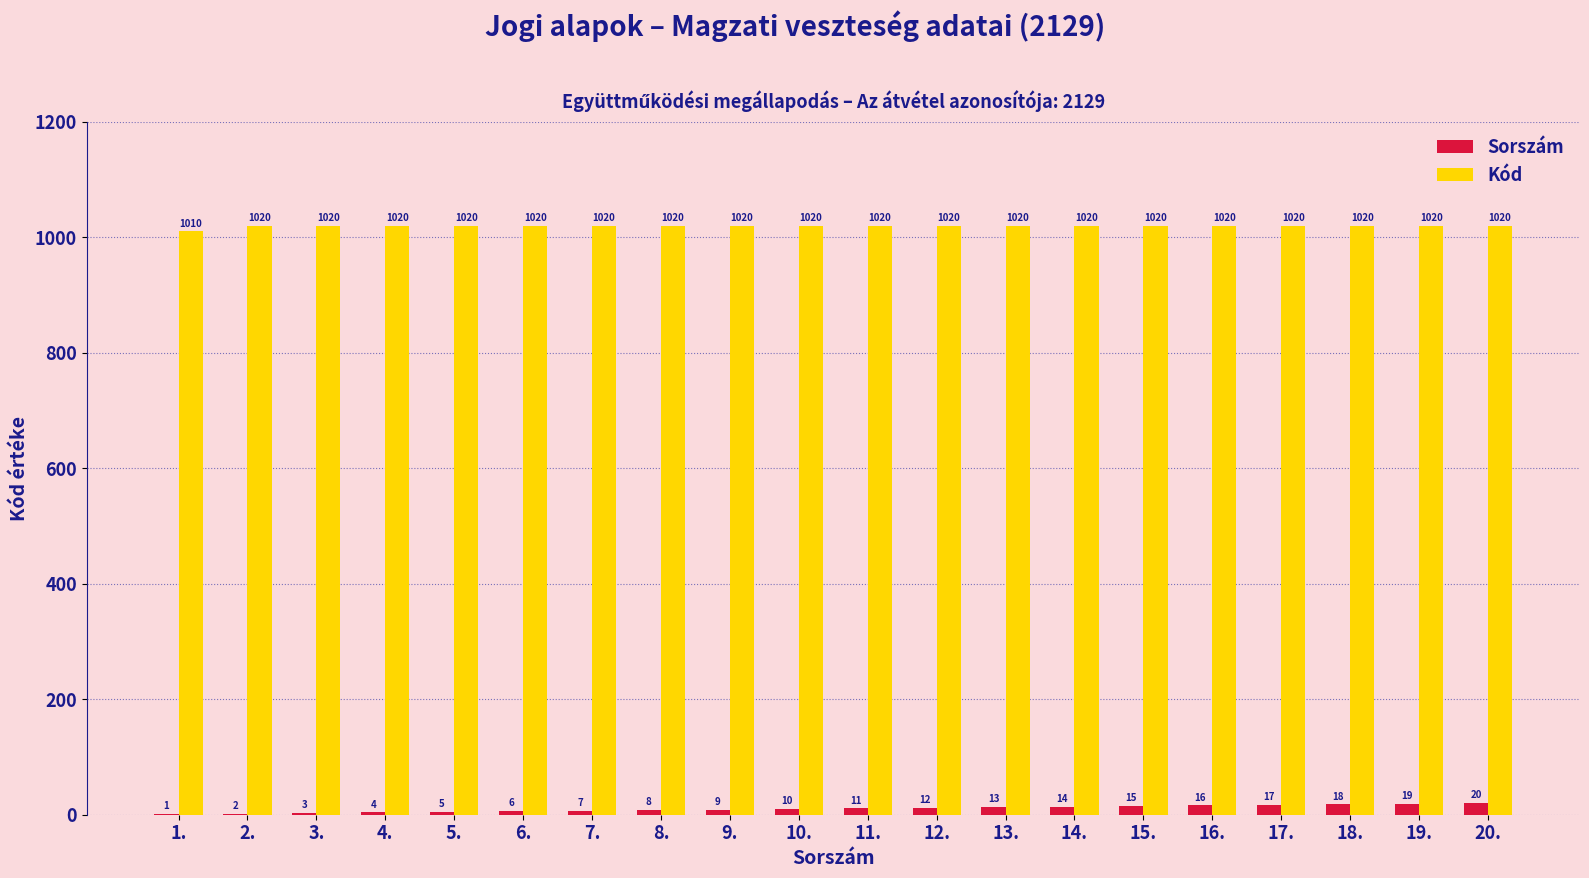

Which series changed the most between 7. and 19.?

Sorszám